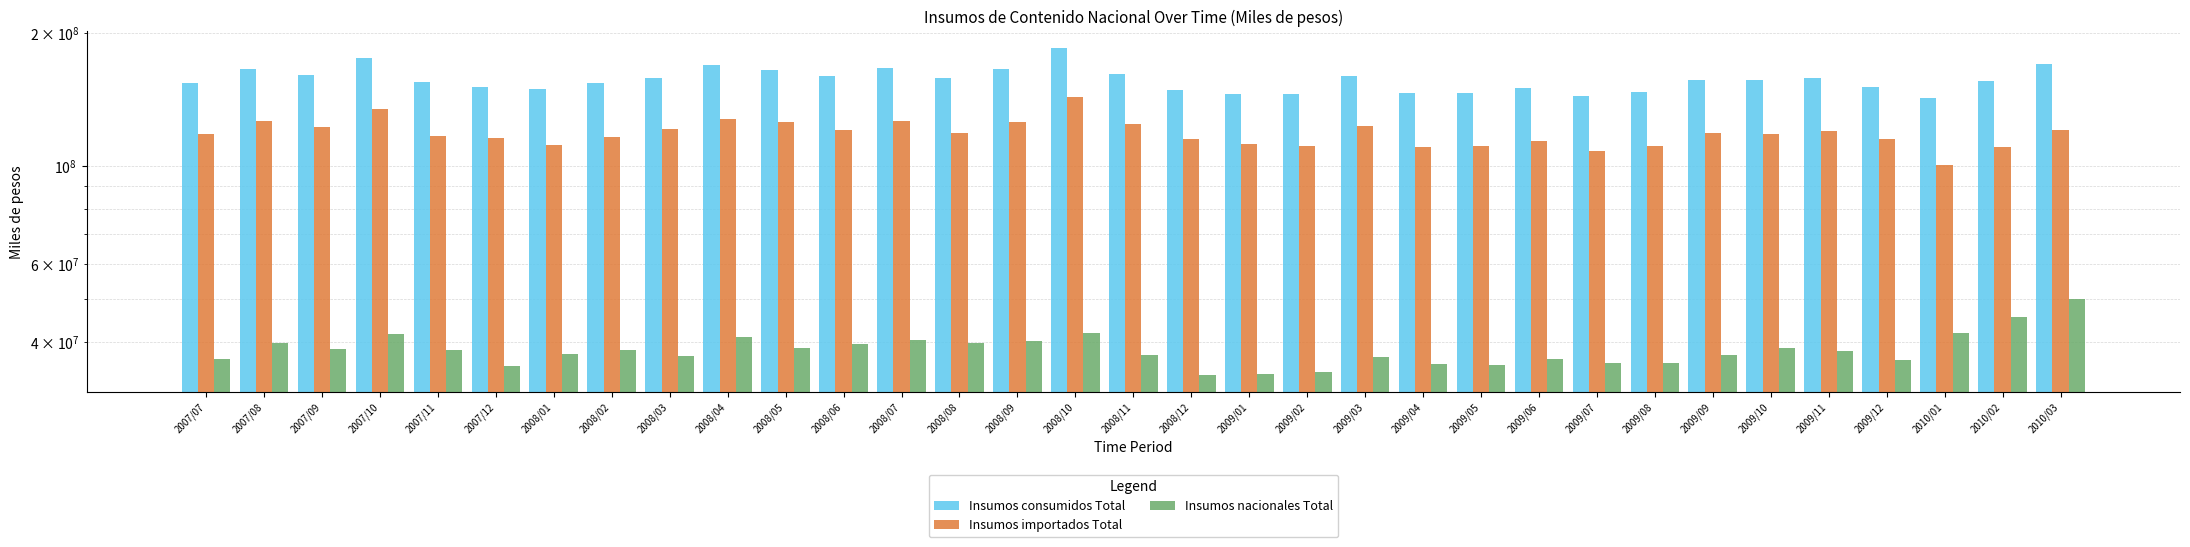

What is the difference between the maximum and minimum values in the Insumos importados Total series?

42977590